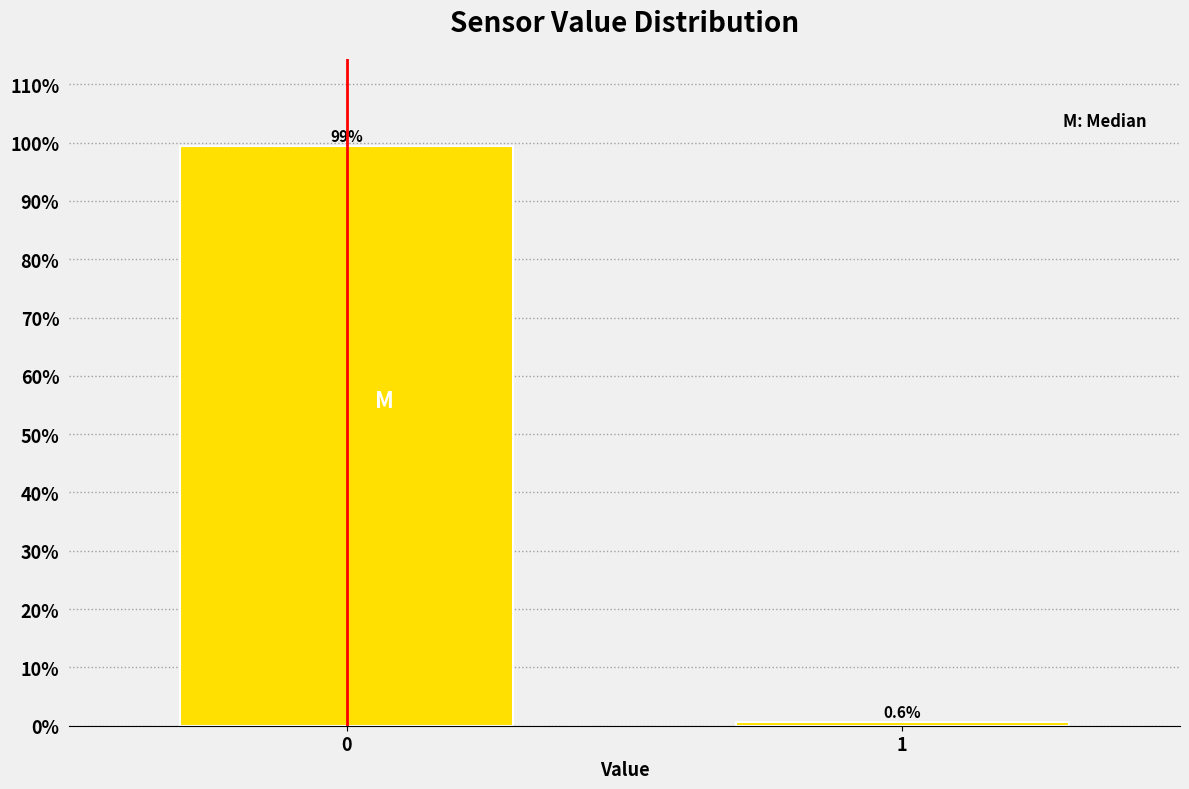

Reading left to right, list all the values displayed in this chart.

99.4	0.6